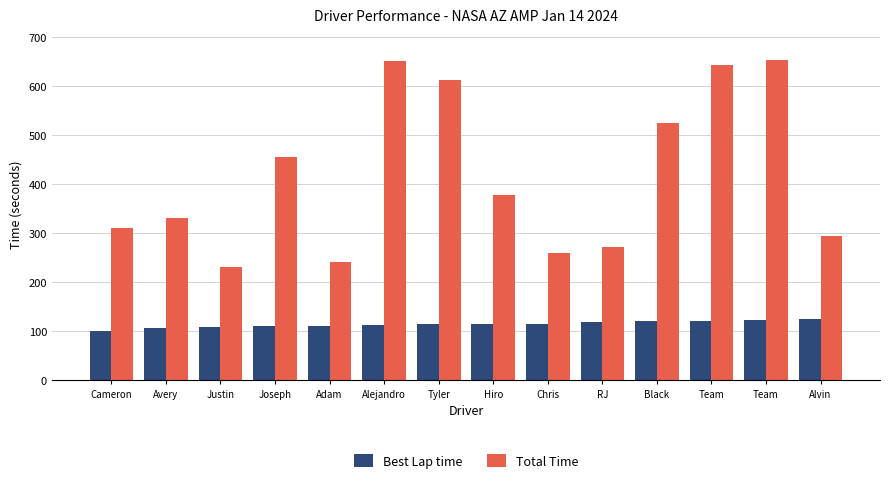

At which label does Best Lap time first exceed 113?

Tyler